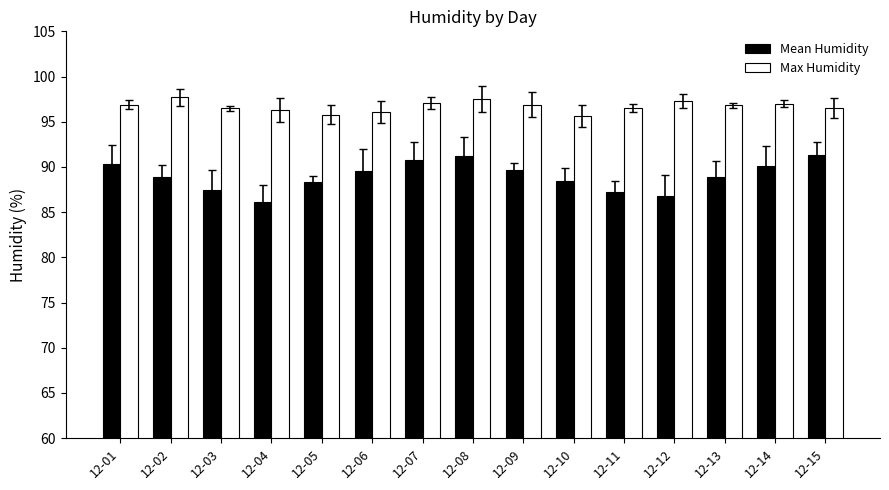

What is the smallest value displayed?

86.1